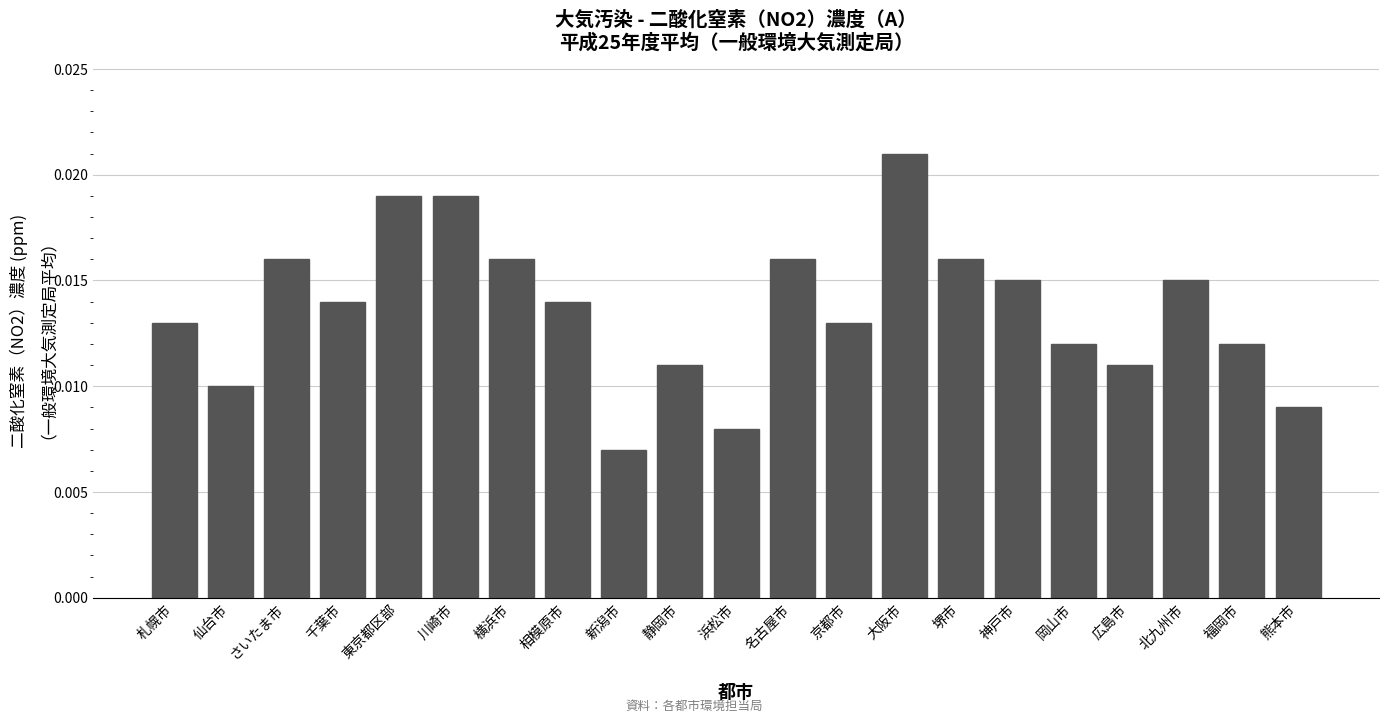

What is the sum of all values?

0.3